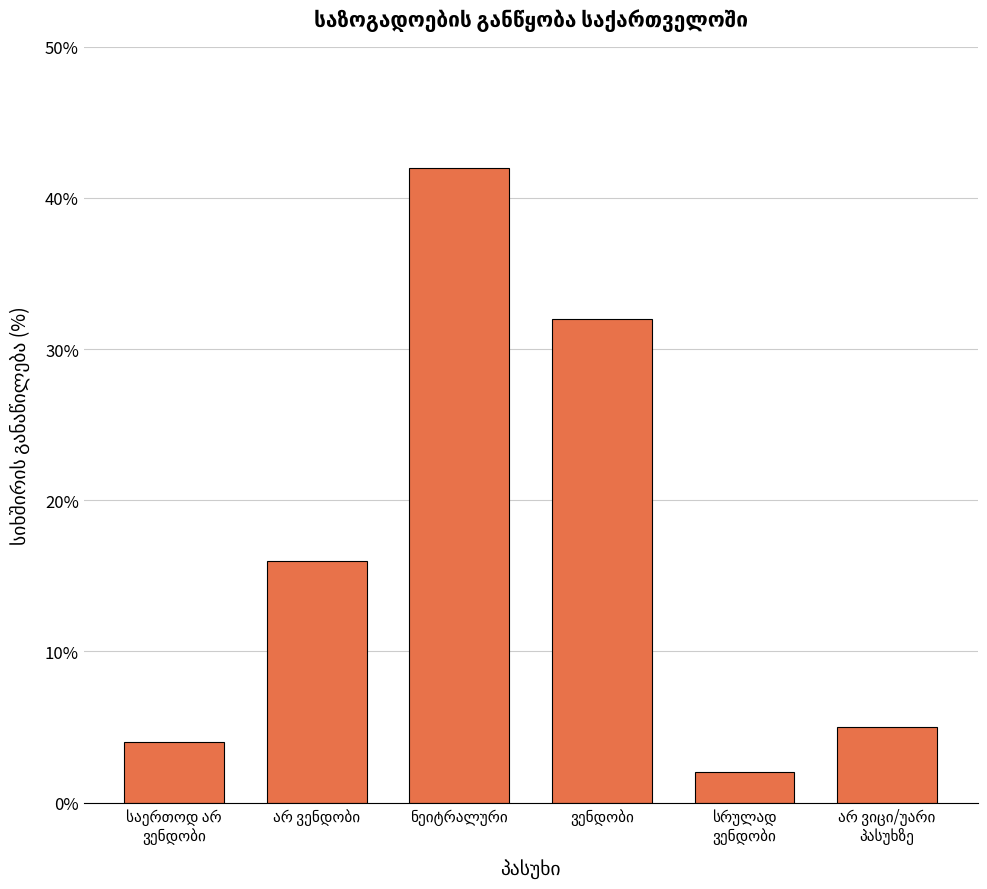

What is the sum of all values?

101